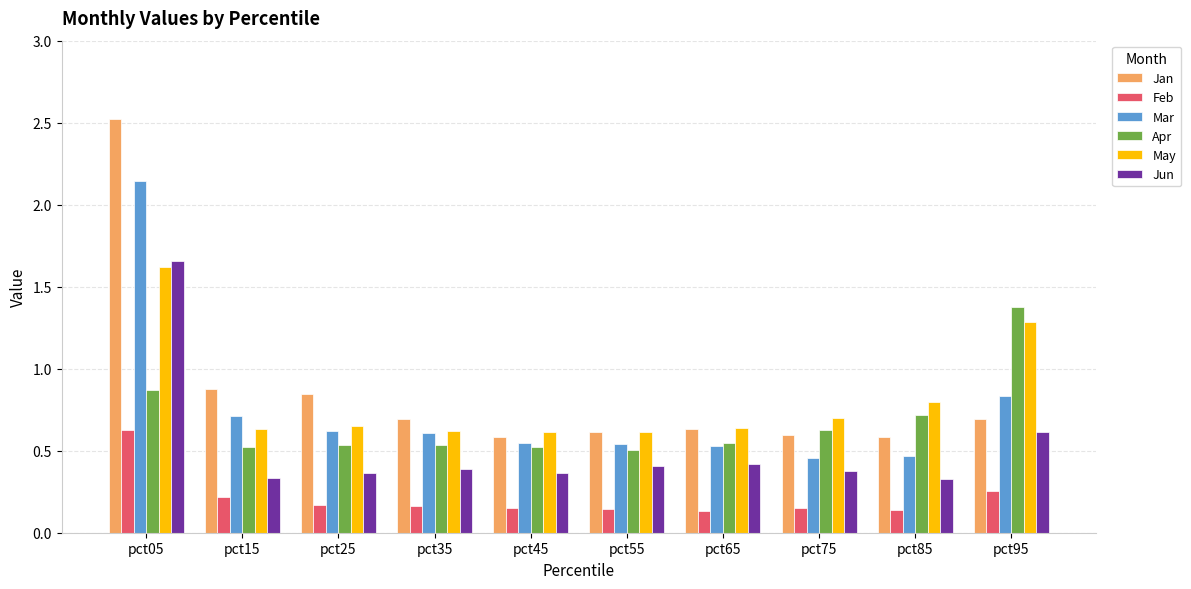

What are all the series names shown in the legend?

Jan, Feb, Mar, Apr, May, Jun